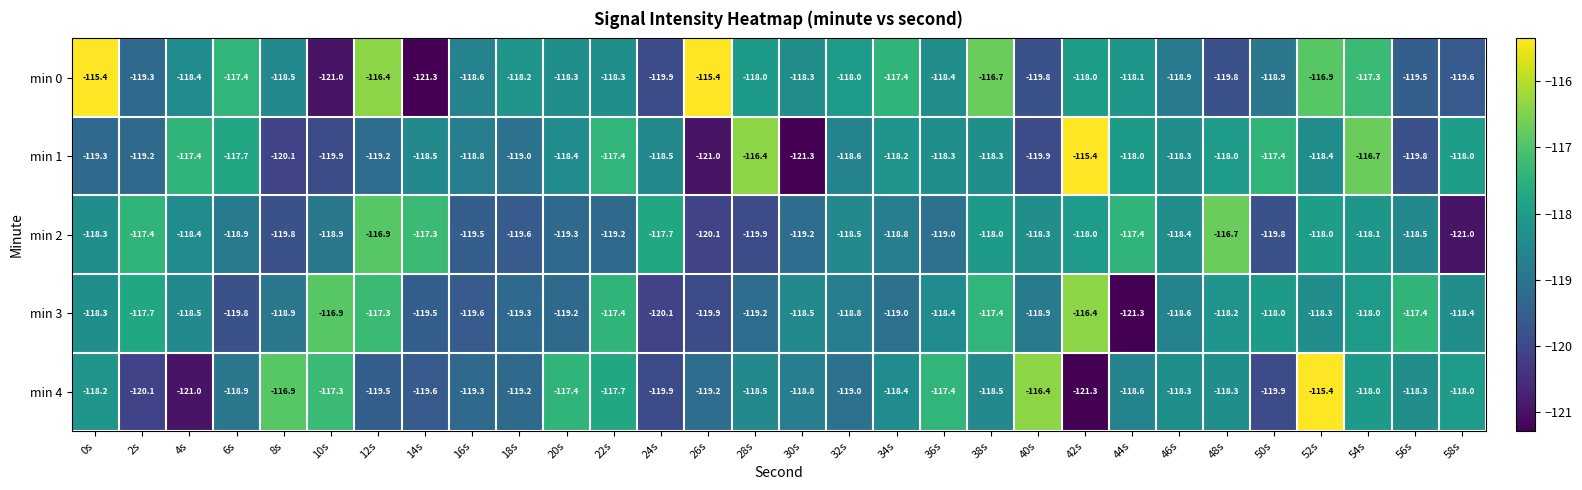

The min 1 series shows -119.9 at 10s. True or false?

True